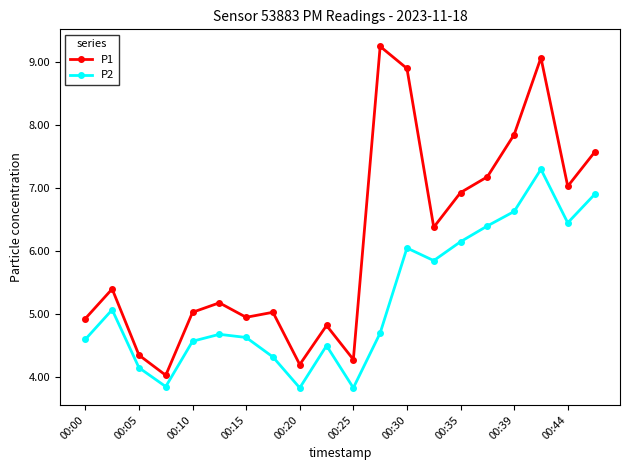

List the series in order of their overall mean, highest first.

P1, P2